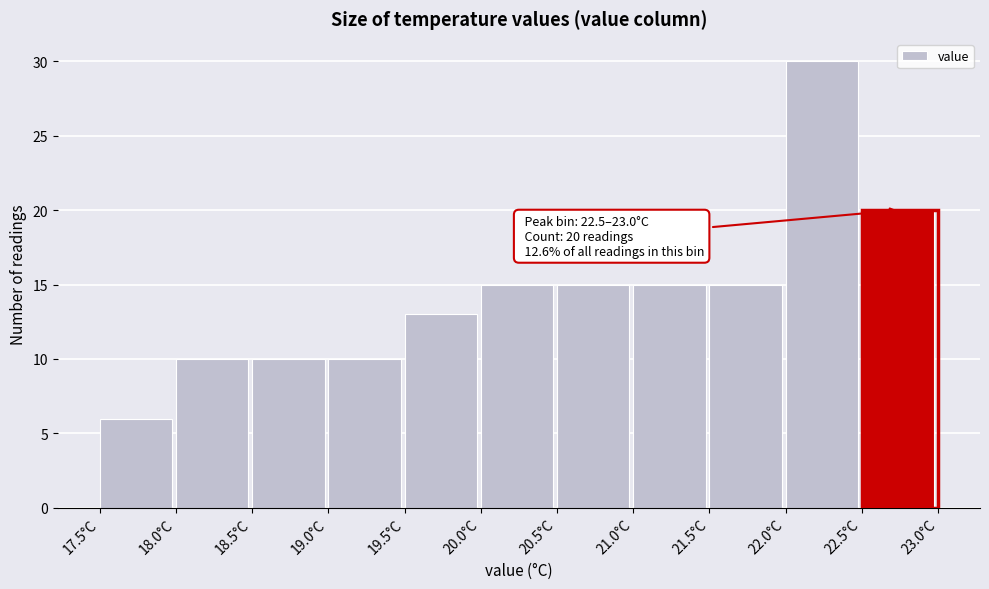

Which range on the x-axis has the tallest bar?

22.0 to 22.5